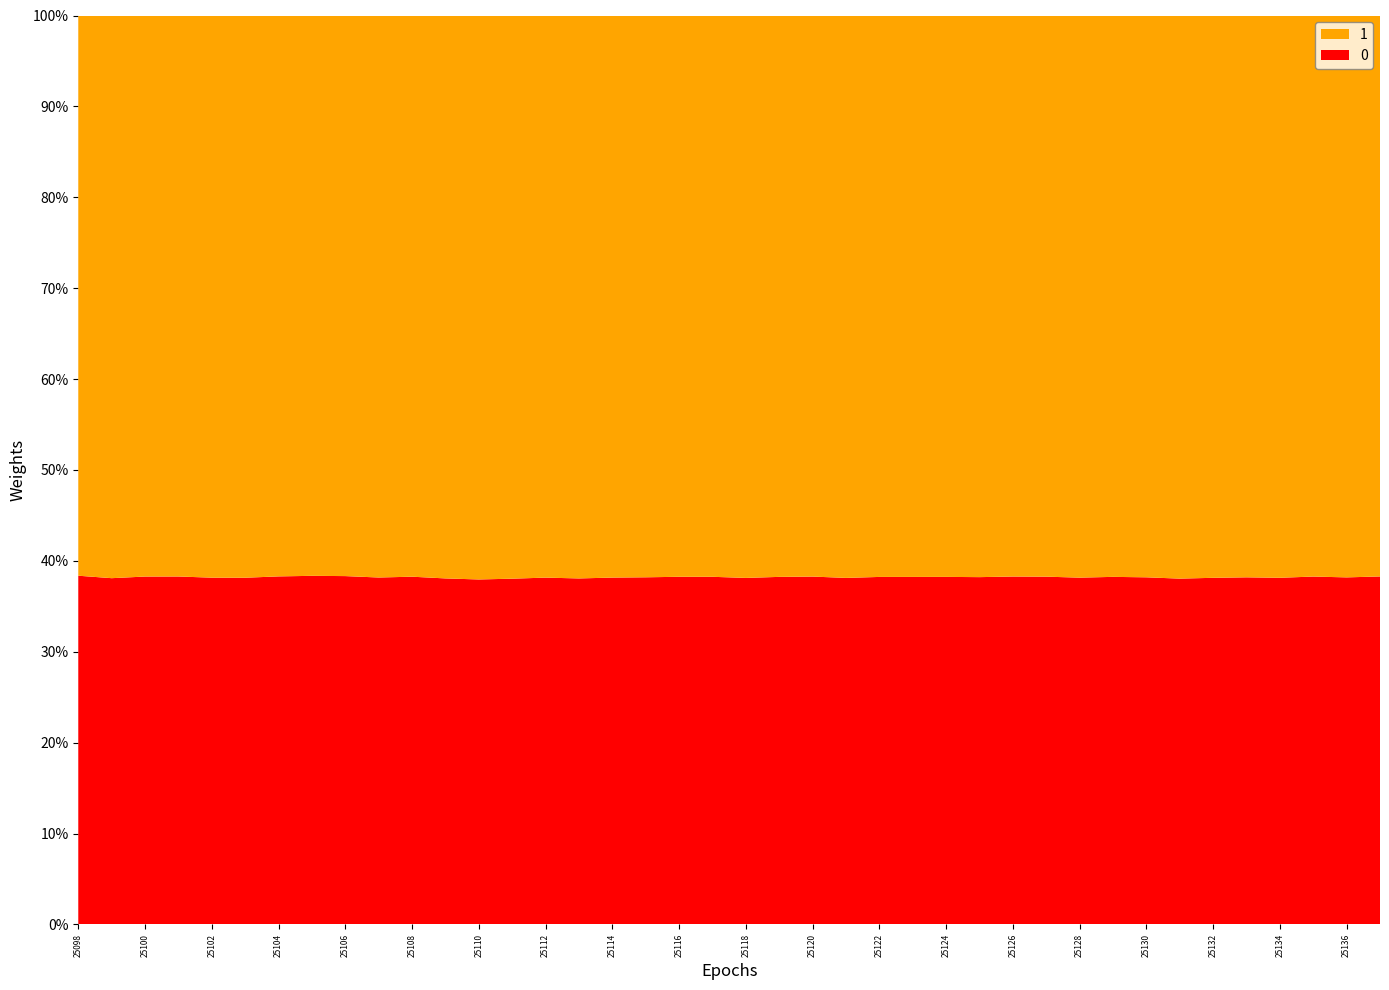

Reading right to left, what are all the values shown in this chart?

0: 25137	25136	25135	25134	25133	25132	25131	25130	25129	25128	25127	25126	25125	25124	25123	25122	25121	25120	25119	25118	25117	25116	25115	25114	25113	25112	25111	25110	25109	25108	25107	25106	25105	25104	25103	25102	25101	25100	25099	25098
1: 39526	39571	39528	39595	39516	39603	39705	39585	39560	39588	39555	39556	39585	39529	39581	39564	39618	39534	39561	39627	39560	39560	39549	39600	39634	39586	39645	39604	39602	39572	39641	39571	39536	39522	39640	39617	39540	39505	39625	39511